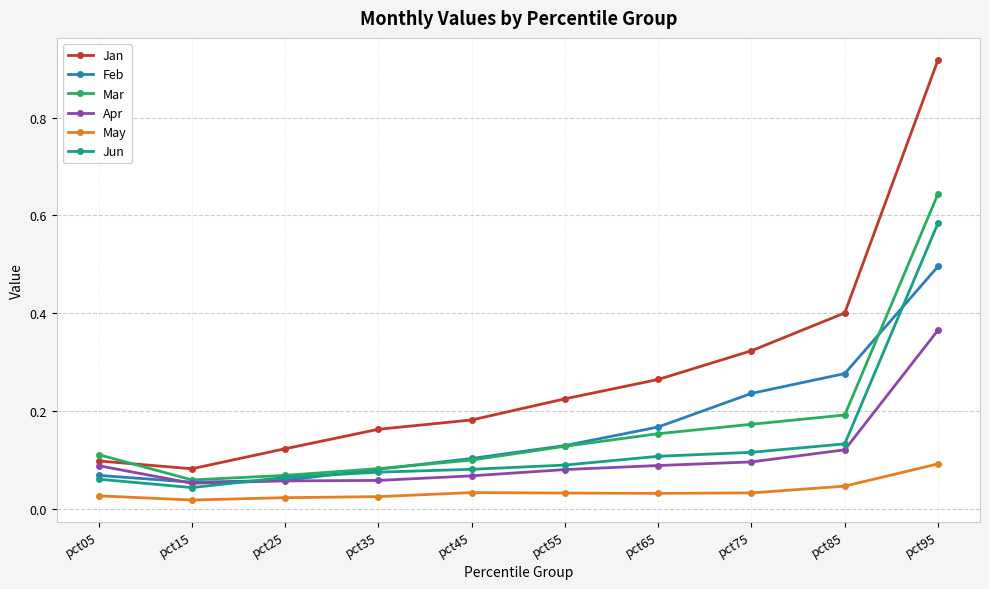

At how many categories does at least one series exceed 0?

10